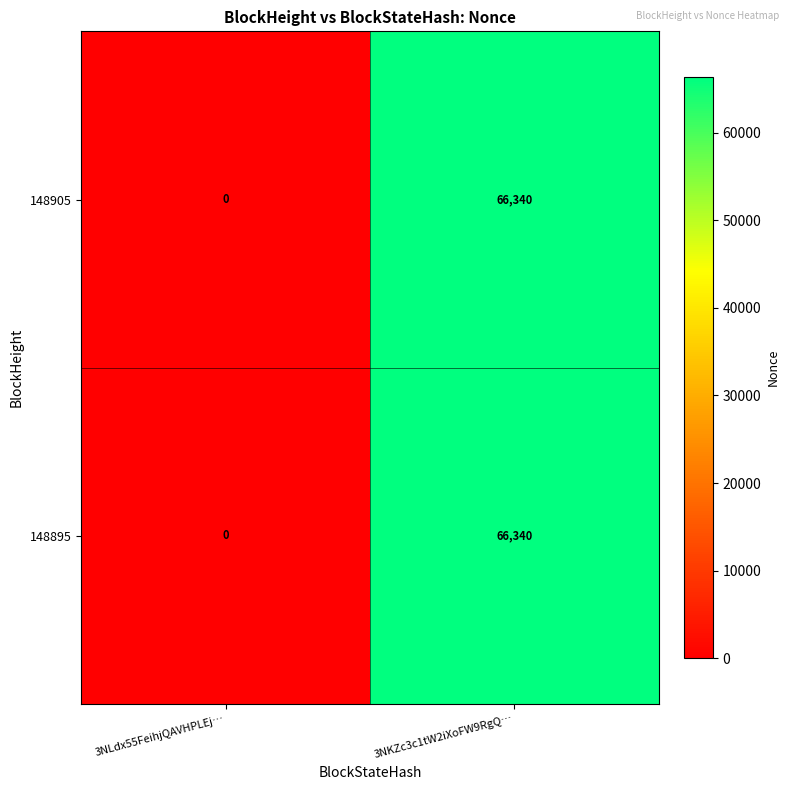

Is it true that 148905 equals 93435 at 3NKZc3c1tW2iXoFW9RgQ…?

False